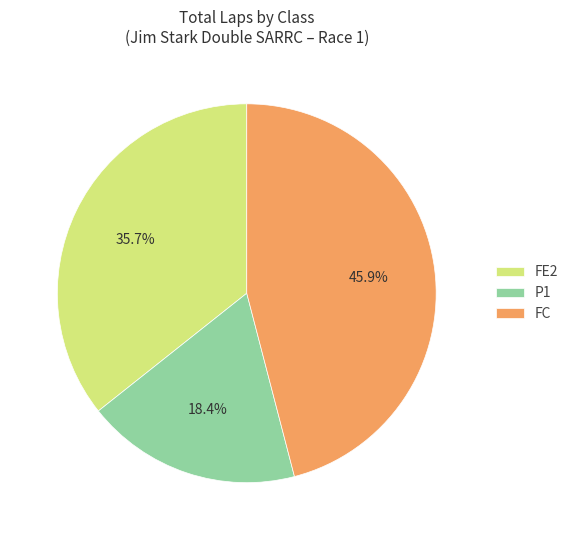

What percentage do P1 and FC together represent?

64.3%